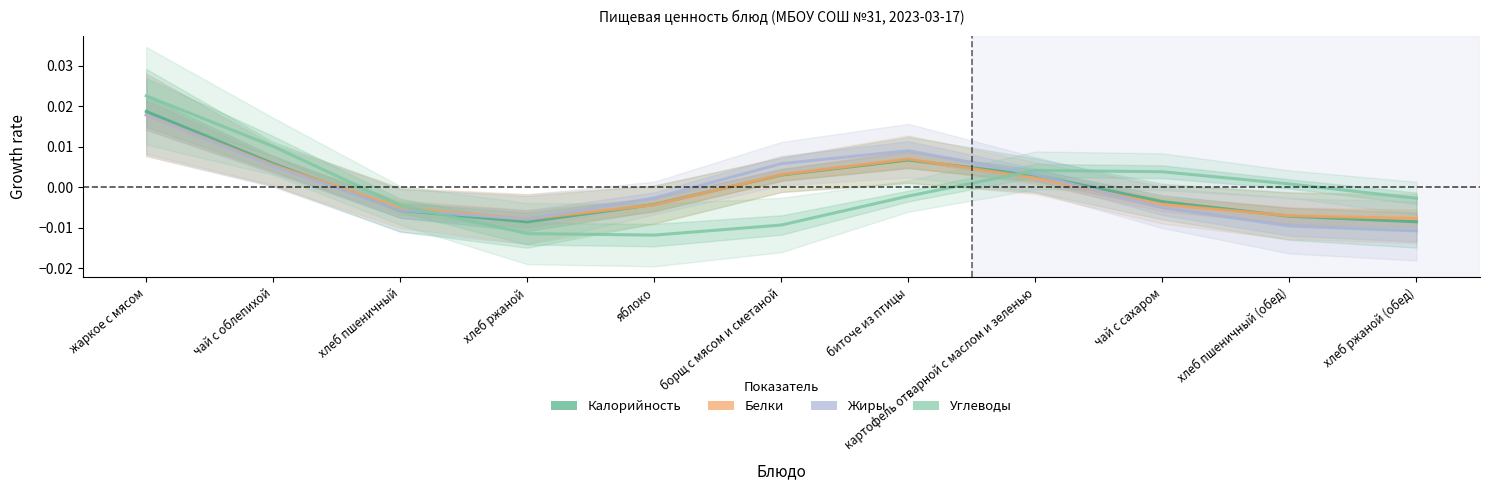

Where is Углеводы nearest to the value 0?

хлеб пшеничный (обед)